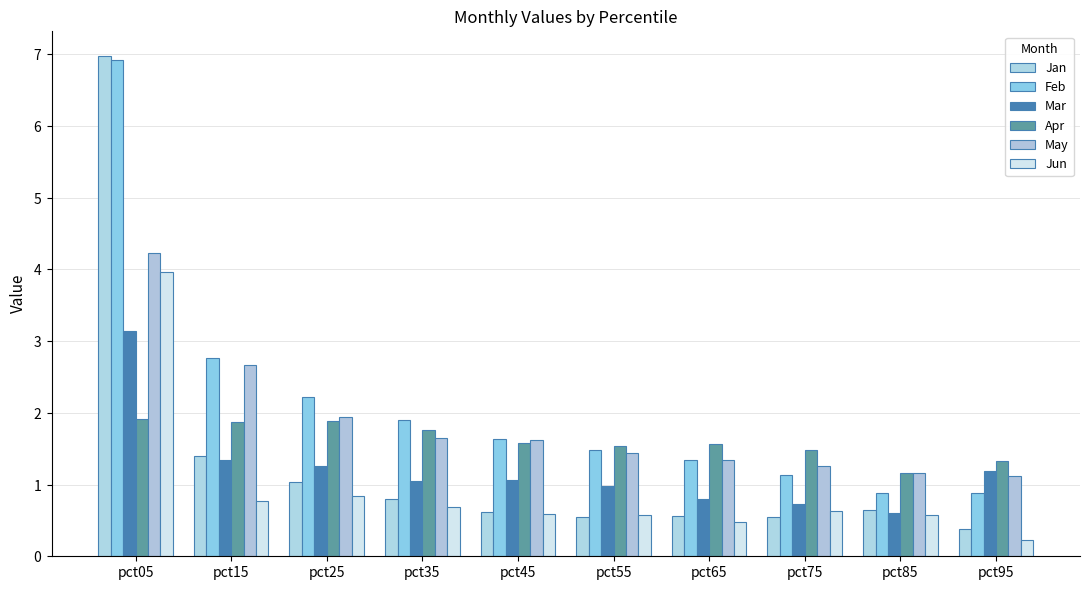

Which category has the highest value in the Jun series?

pct05